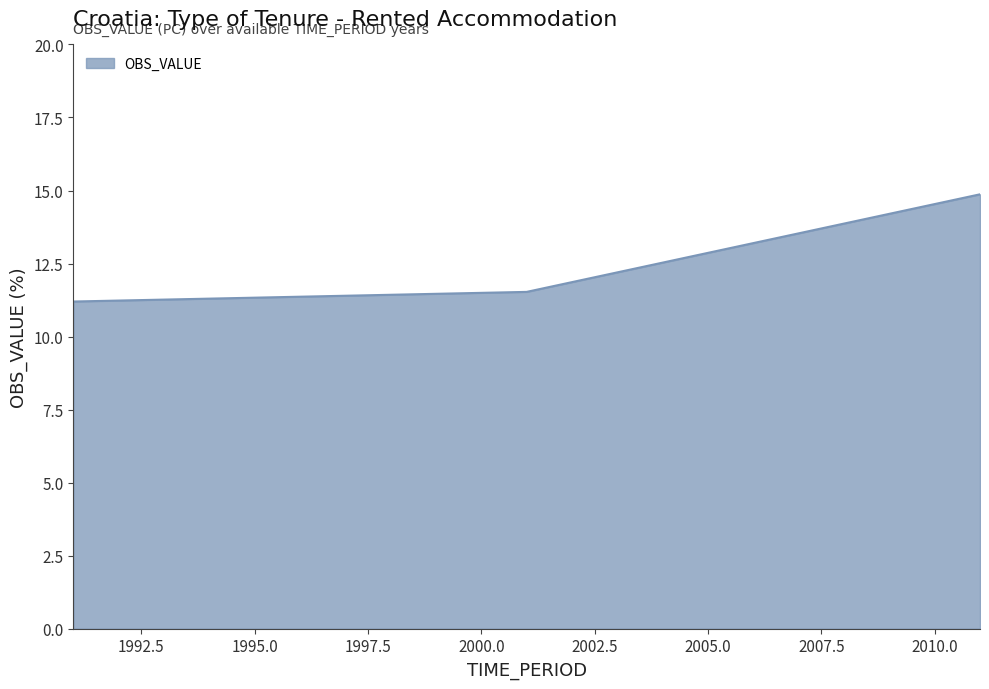

What is the greatest value displayed?

14.9